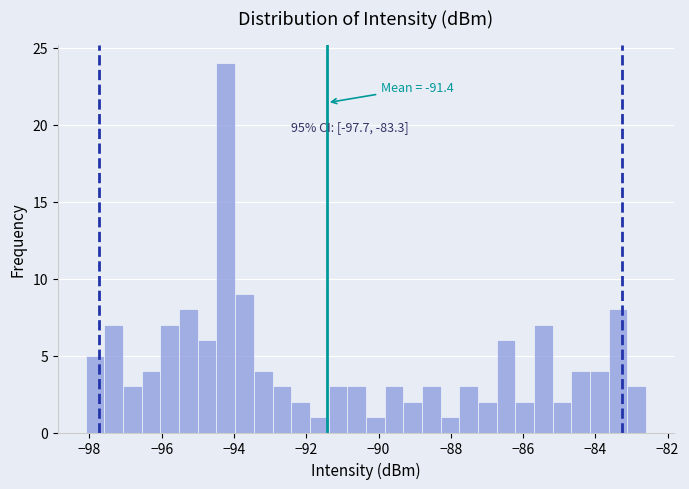

Read against the x-axis, roughly where is the centre of the tallest bar?

-94.2